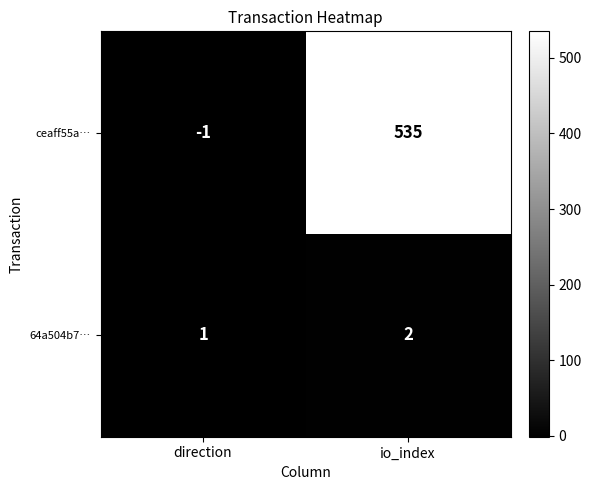

Reading left to right, extract all data points from this chart.

ceaff55a…: -1	535
64a504b7…: 1	2